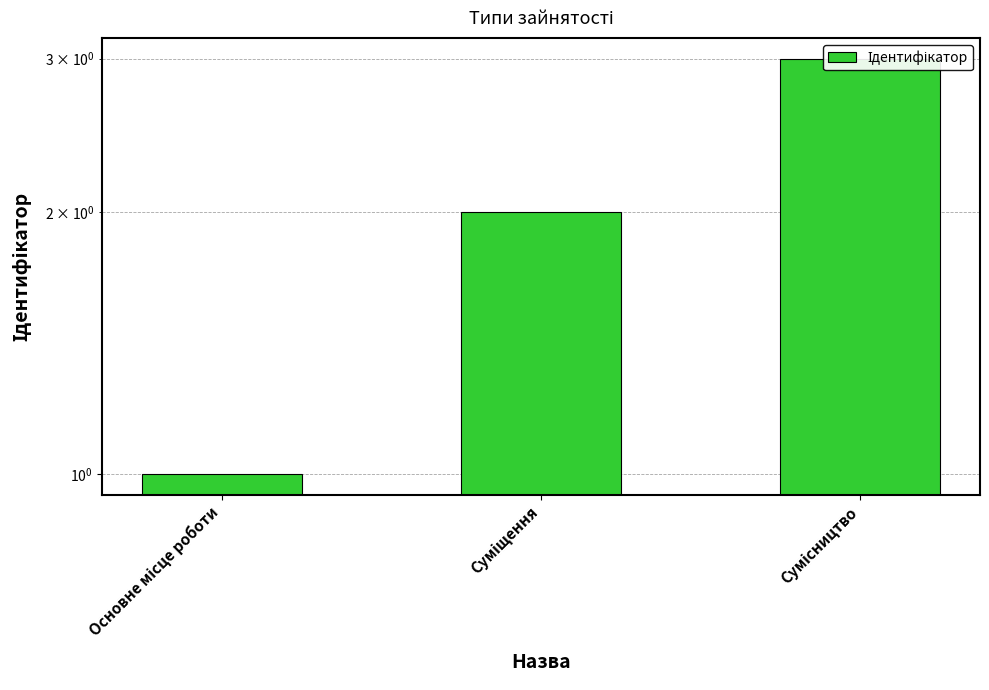

Rank the categories by value from lowest to highest.

Основне місце роботи, Суміщення, Сумісництво